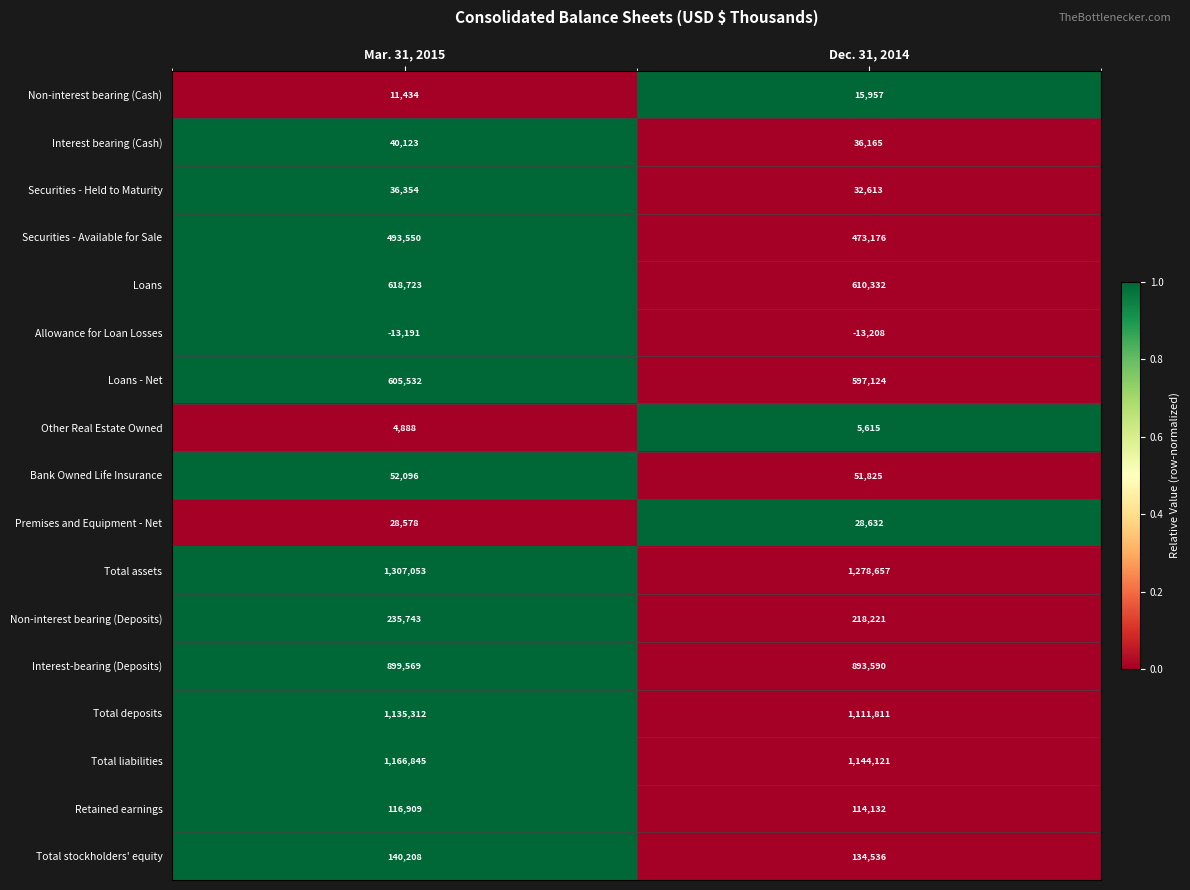

At Mar. 31, 2015, list the series in order from largest to smallest.

Total assets, Total liabilities, Total deposits, Interest-bearing (Deposits), Loans, Loans - Net, Securities - Available for Sale, Non-interest bearing (Deposits), Total stockholders' equity, Retained earnings, Bank Owned Life Insurance, Interest bearing (Cash), Securities - Held to Maturity, Premises and Equipment - Net, Non-interest bearing (Cash), Other Real Estate Owned, Allowance for Loan Losses